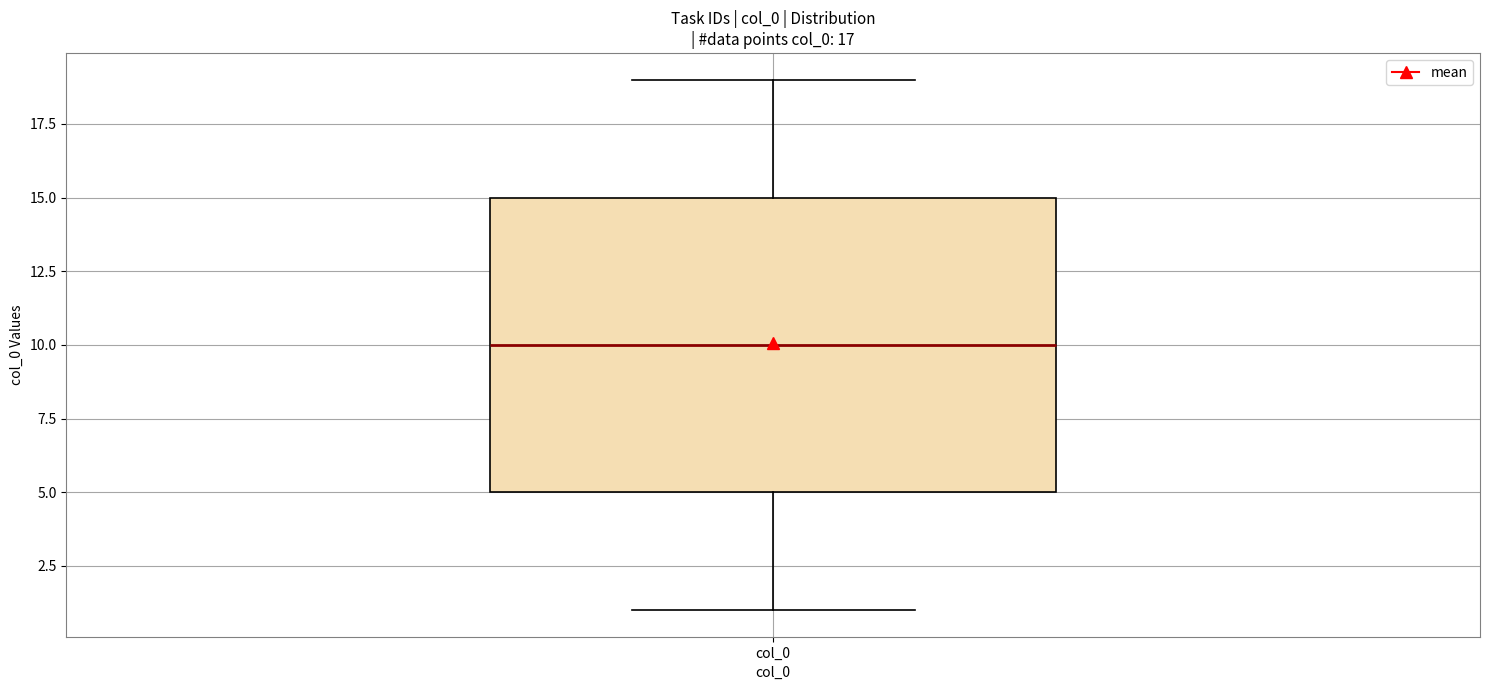

Where does the lower whisker of the box for col_0 end on the y-axis? The values are not printed on the chart, so give them approximately, as read against the axis.

1